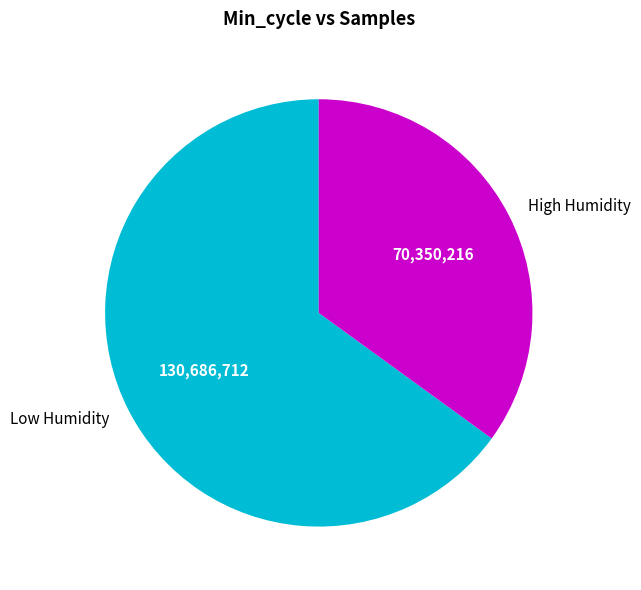

Does any single category account for the majority?

Yes